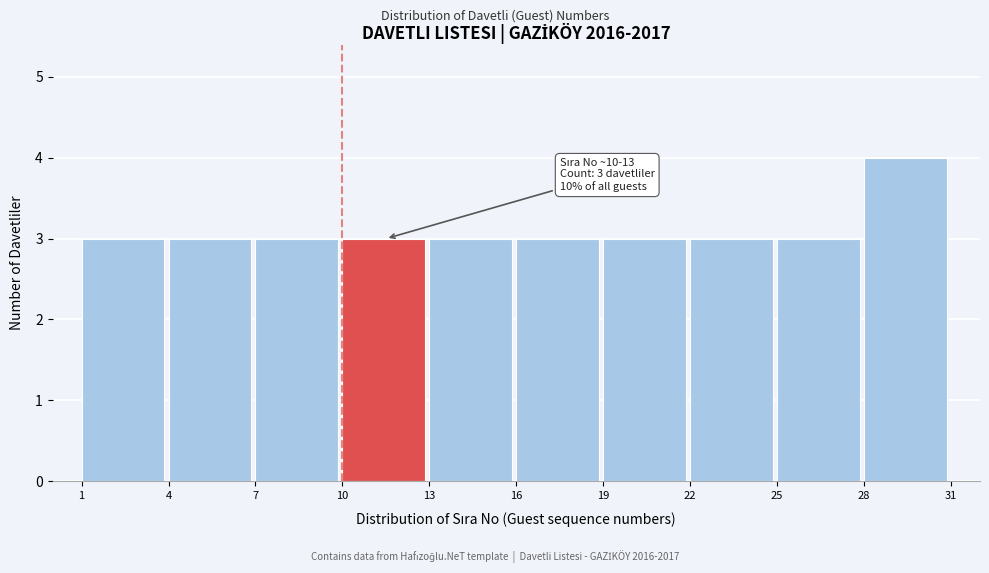

Over which range of the x-axis is the bar tallest?

28 to 31